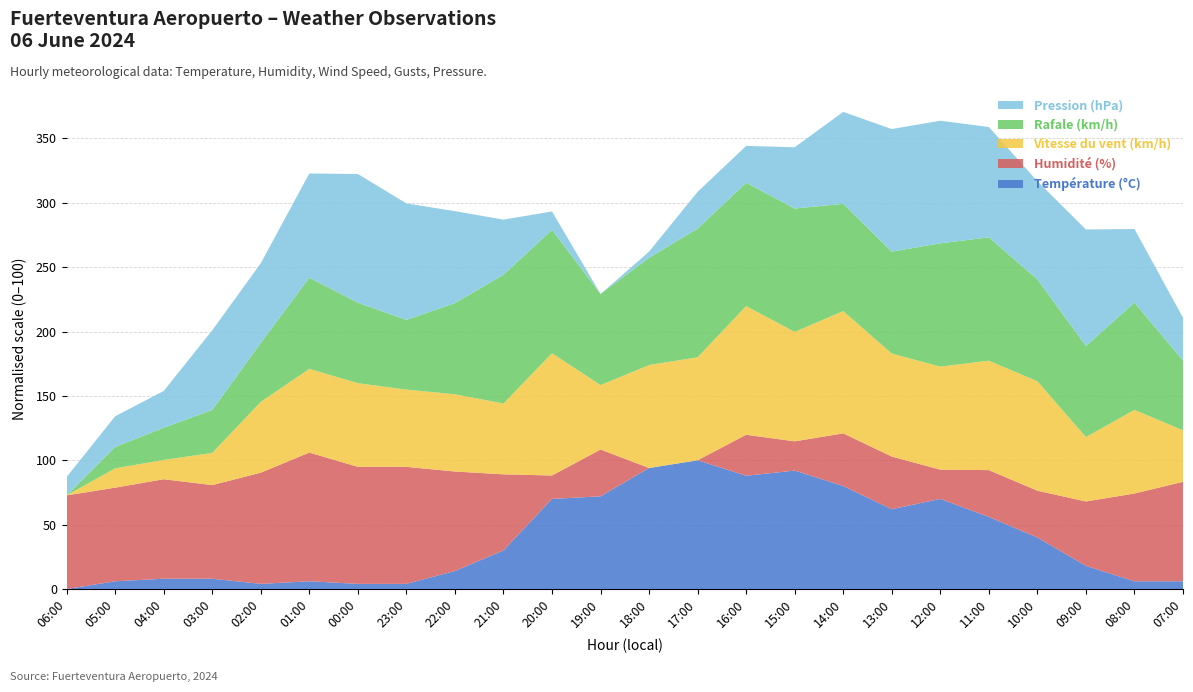

Reading left to right, list all the values displayed in this chart.

Température (°C): 20.1	20.4	20.5	20.5	20.3	20.4	20.3	20.3	20.8	21.6	23.6	23.7	24.8	25.1	24.5	24.7	24.1	23.2	23.6	22.9	22.1	21.0	20.4	20.4
Humidité (%): 67.0	67.0	68.0	67.0	70.0	73.0	71.0	71.0	68.0	64.0	55.0	59.0	51.0	51.0	58.0	56.0	60.0	60.0	56.0	59.0	59.0	62.0	66.0	68.0
Vitesse du vent (km/h): 14.0	17.0	17.0	19.0	25.0	27.0	27.0	26.0	26.0	25.0	33.0	24.0	30.0	30.0	34.0	31.0	33.0	30.0	30.0	31.0	31.0	24.0	27.0	22.0
Rafale (km/h): 22.0	26.0	28.0	30.0	33.0	39.0	37.0	35.0	39.0	46.0	45.0	39.0	42.0	46.0	45.0	45.0	42.0	41.0	45.0	45.0	41.0	39.0	42.0	35.0
Pression (hPa): 1012.1	1012.3	1012.4	1013.1	1013.1	1013.5	1013.9	1013.7	1013.3	1012.7	1012.1	1011.8	1011.9	1012.4	1012.4	1012.8	1013.3	1013.8	1013.8	1013.6	1013.4	1013.7	1013.0	1012.5